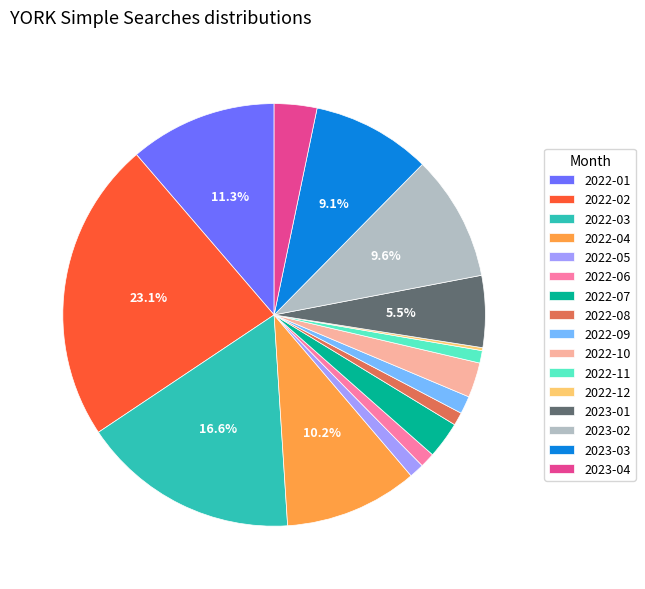

Does 2022-07 represent more than half of the total?

No